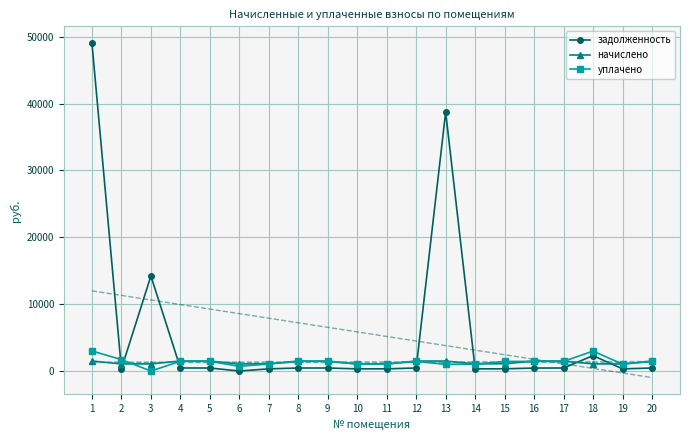

What is the value of the начислено point at the 15th from the left?

1094.4